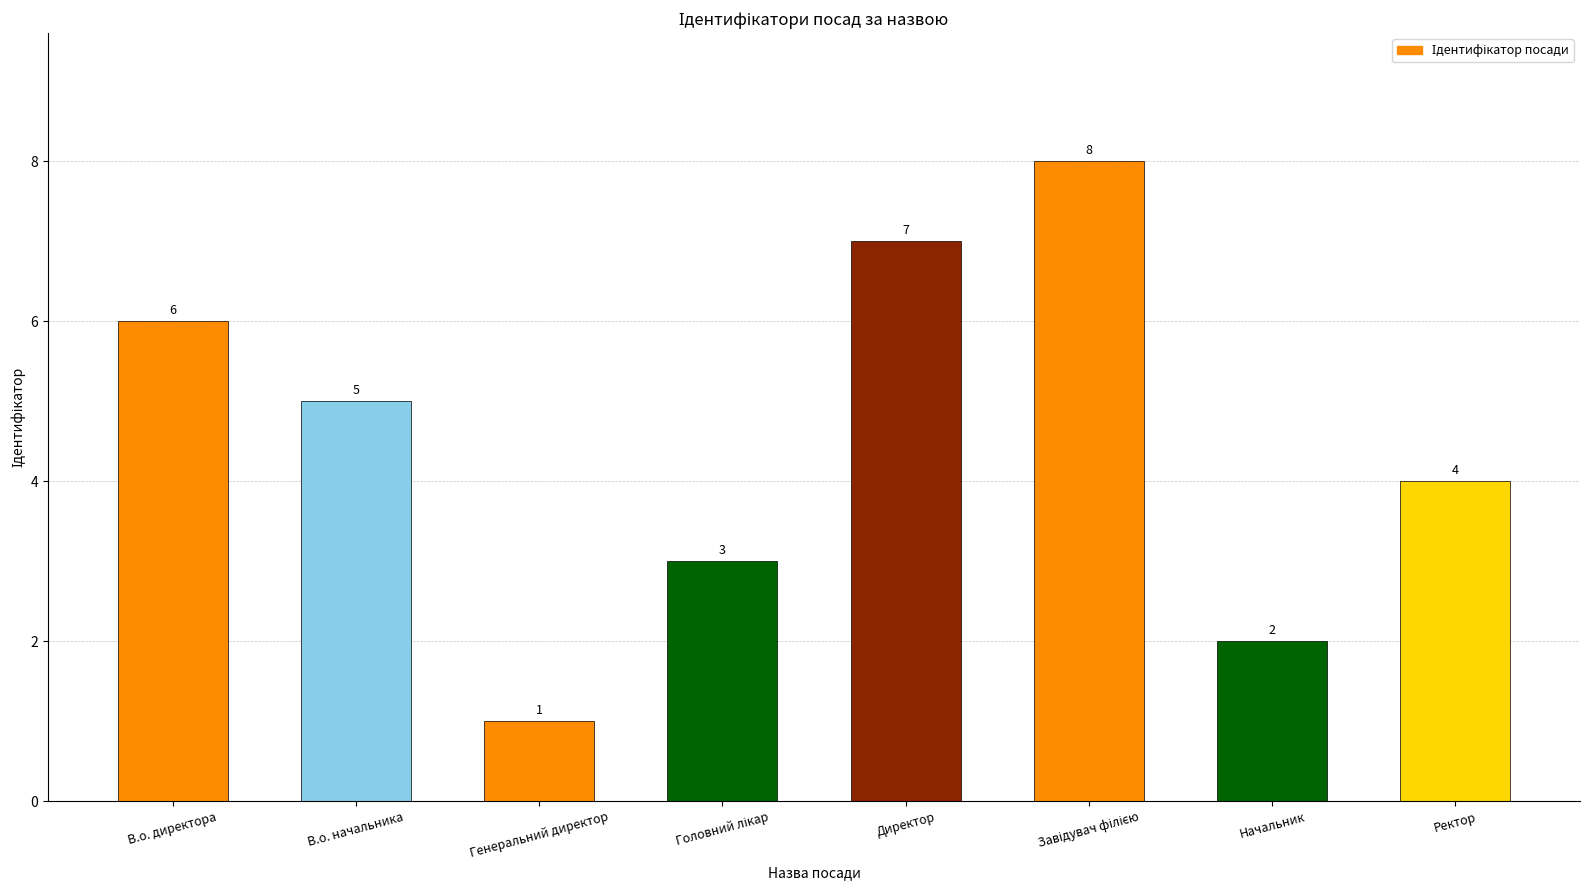

What is the approximate value at Генеральний директор?

1